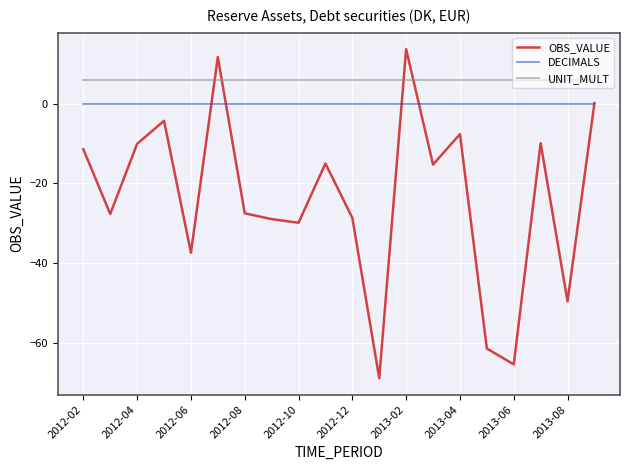

Which series has the largest range (max minus min)?

OBS_VALUE